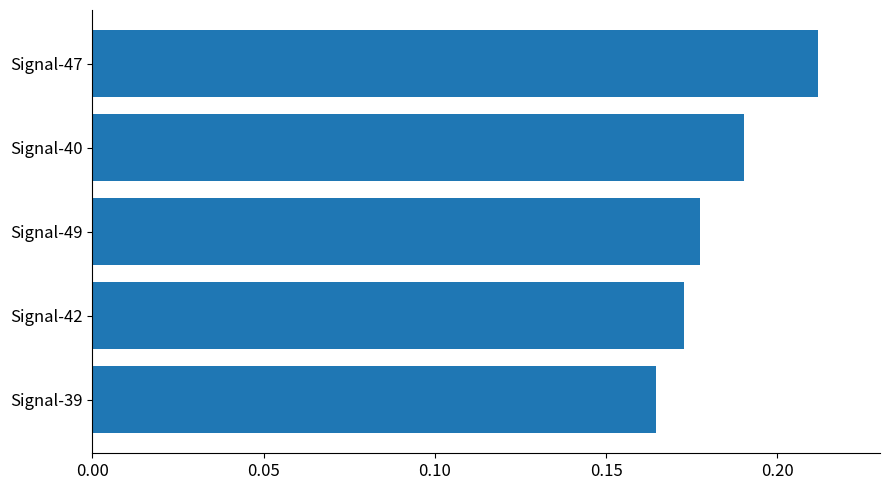

Rank the categories by value from lowest to highest.

Signal-39, Signal-42, Signal-49, Signal-40, Signal-47